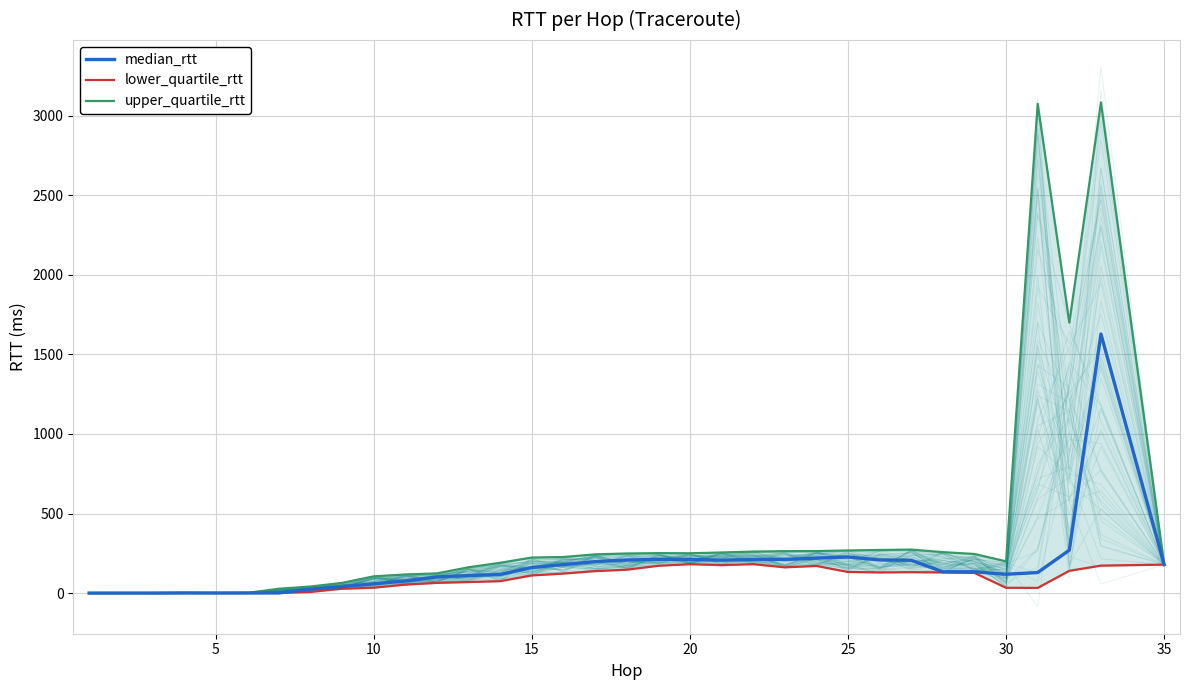

How many data points in lower_quartile_rtt are less than 122?

17